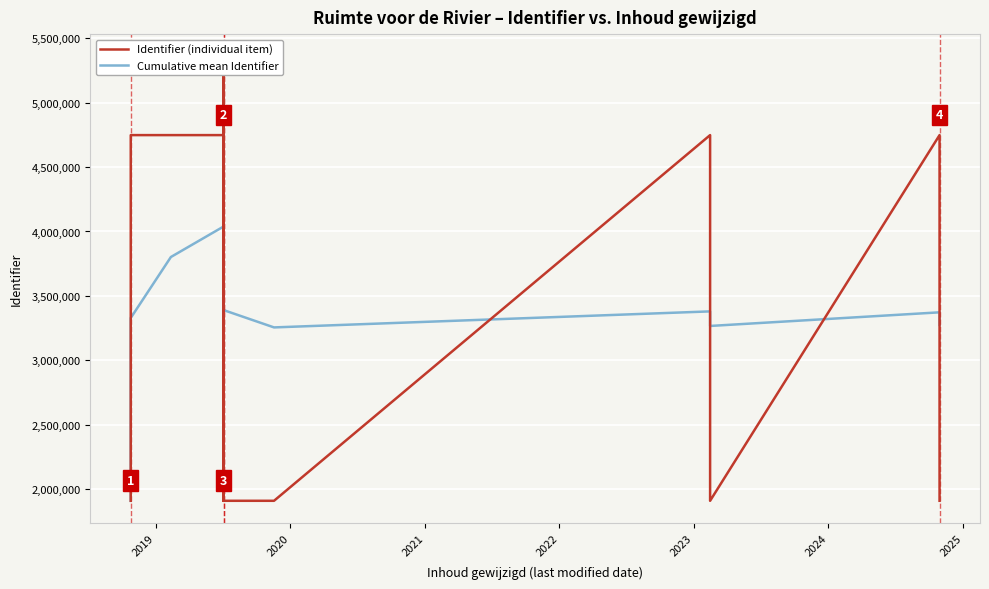

At how many categories does at least one series exceed 2506313?

14